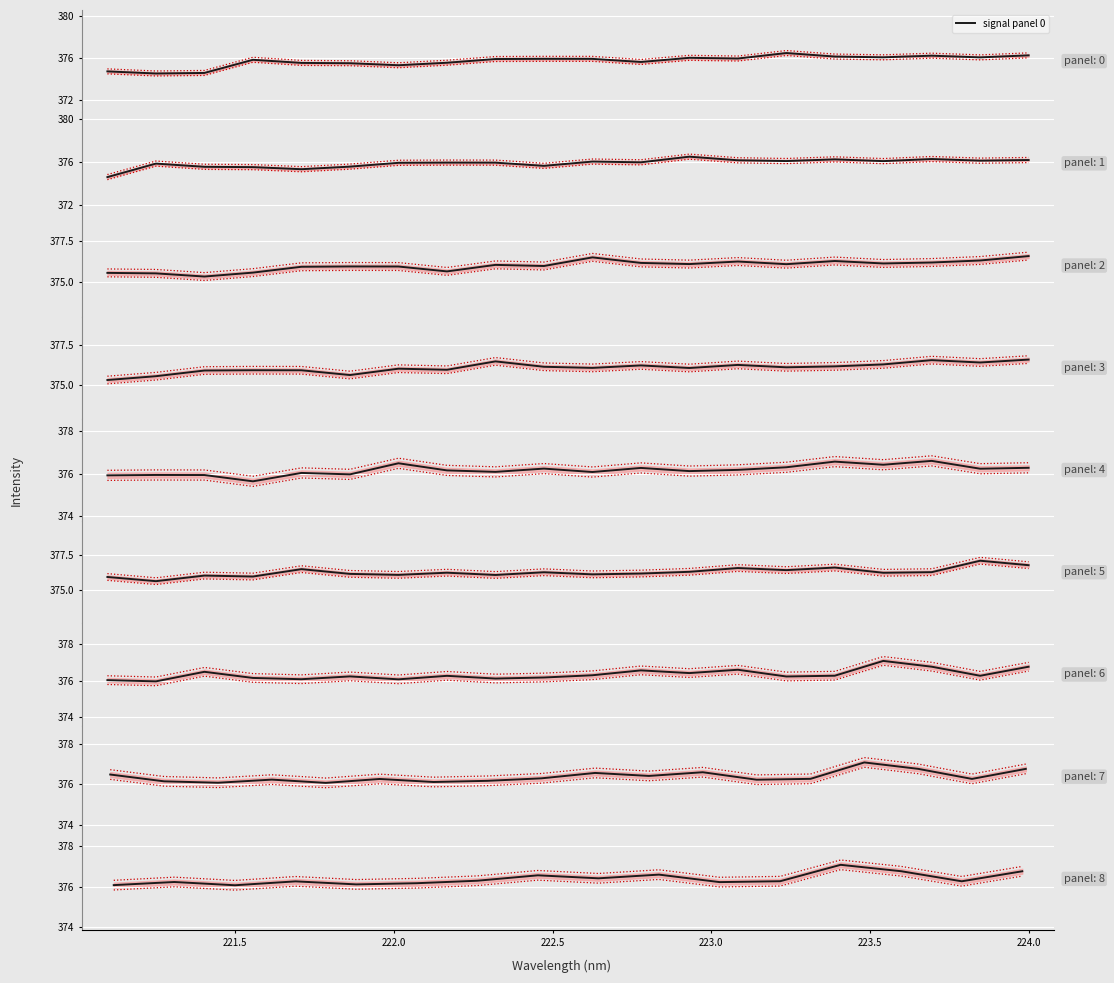

What is the maximum value for signal panel 0?

376.5